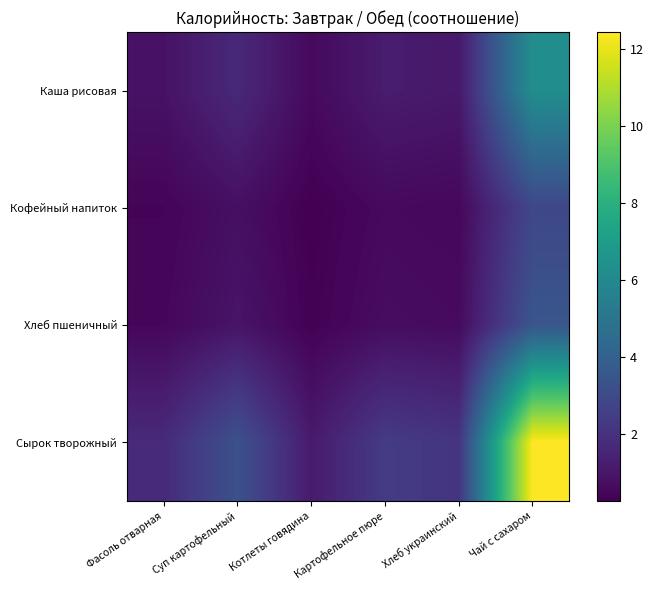

Reading right to left, extract all data points from this chart.

Каша рисовая: Чай с сахаром=6.2	Хлеб украинский=1.1	Картофельное пюре=1.2	Котлеты говядина=0.6	Суп картофельный=1.7	Фасоль отварная=0.9
Кофейный напиток: Чай с сахаром=2.9	Хлеб украинский=0.5	Картофельное пюре=0.6	Котлеты говядина=0.3	Суп картофельный=0.8	Фасоль отварная=0.4
Хлеб пшеничный: Чай с сахаром=3.5	Хлеб украинский=0.6	Картофельное пюре=0.7	Котлеты говядина=0.3	Суп картофельный=0.9	Фасоль отварная=0.5
Сырок творожный: Чай с сахаром=12.4	Хлеб украинский=2.1	Картофельное пюре=2.4	Котлеты говядина=1.1	Суп картофельный=3.3	Фасоль отварная=1.7